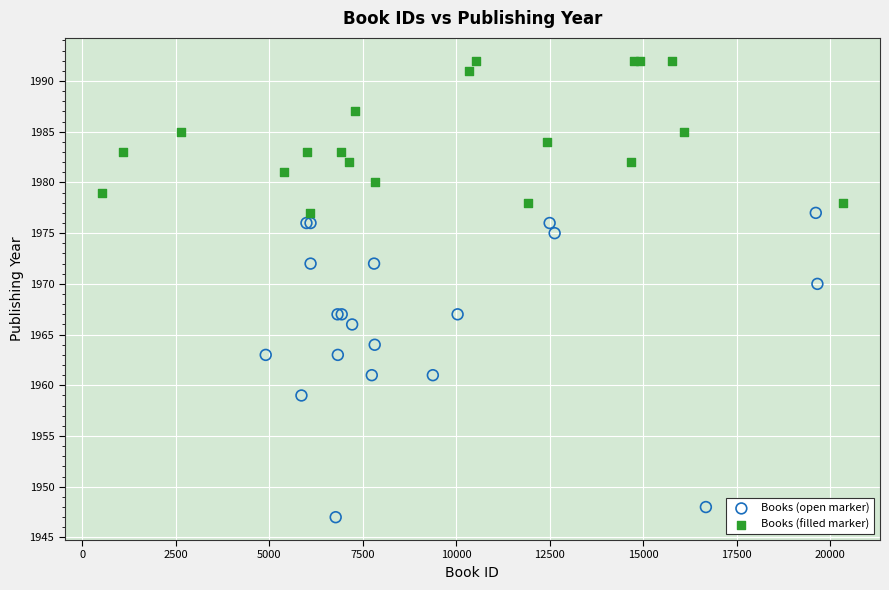

Which series contains the highest Y value?

Books (filled marker)